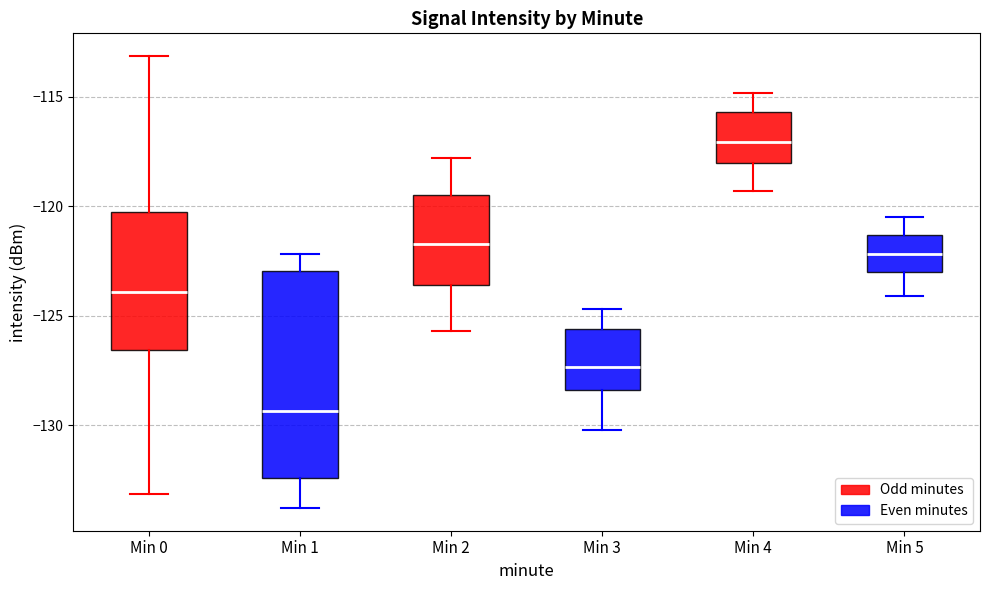

Which box is the tallest, from its lower edge to its upper edge?

Min 1